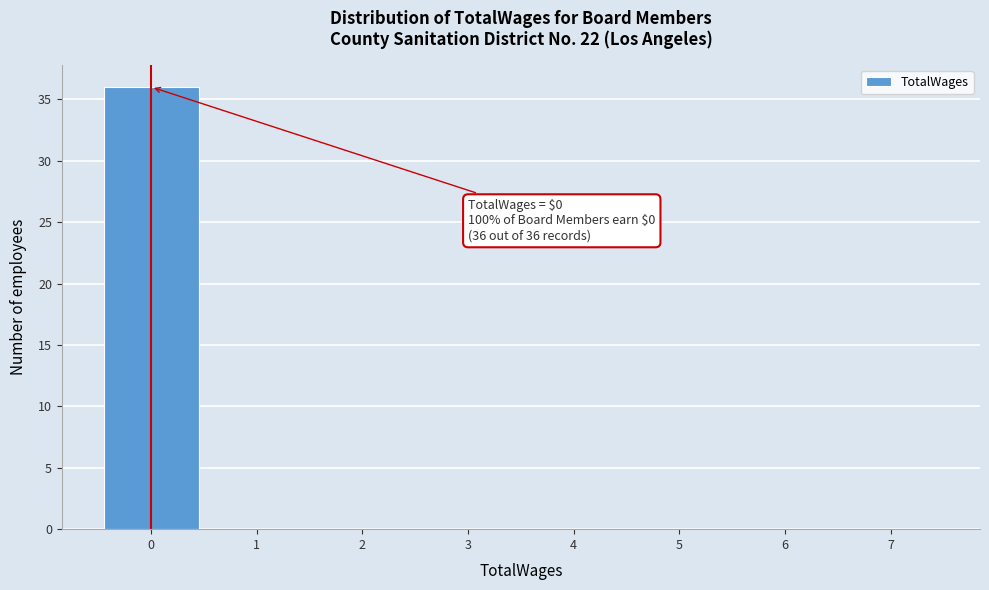

Over which range of the x-axis is the bar tallest?

-0.5 to 0.5